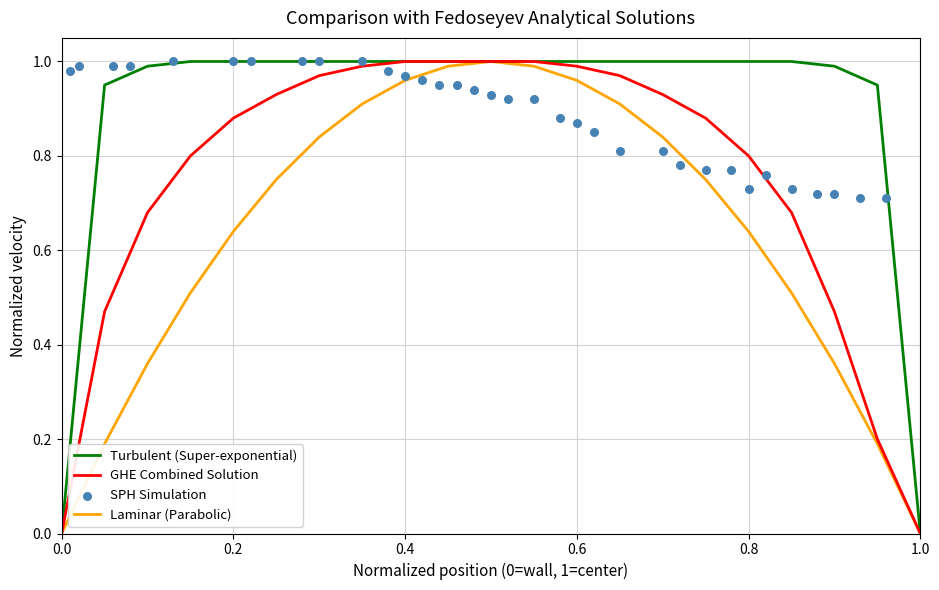

The value of Turbulent (Super-exponential) at 0.0 is 0.0. True or false?

True